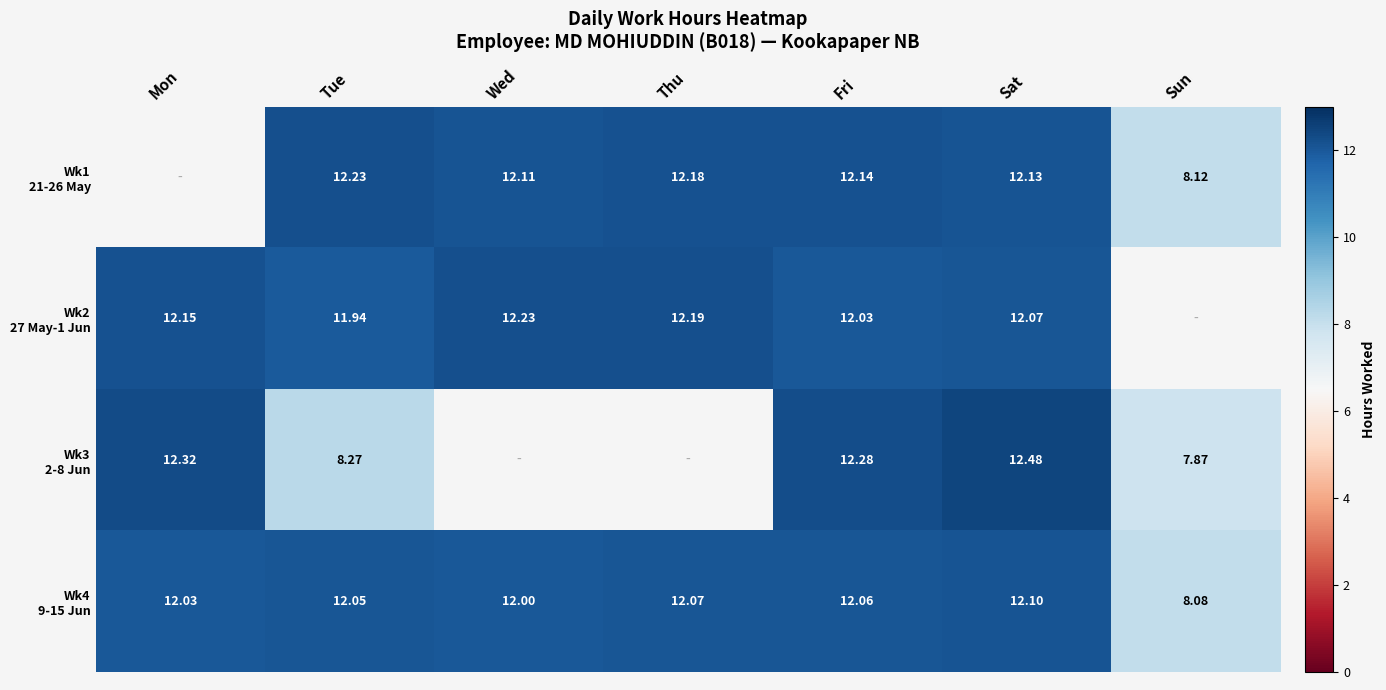

The value of Wk2 27 May-1 Jun at Mon is 12.2. True or false?

True